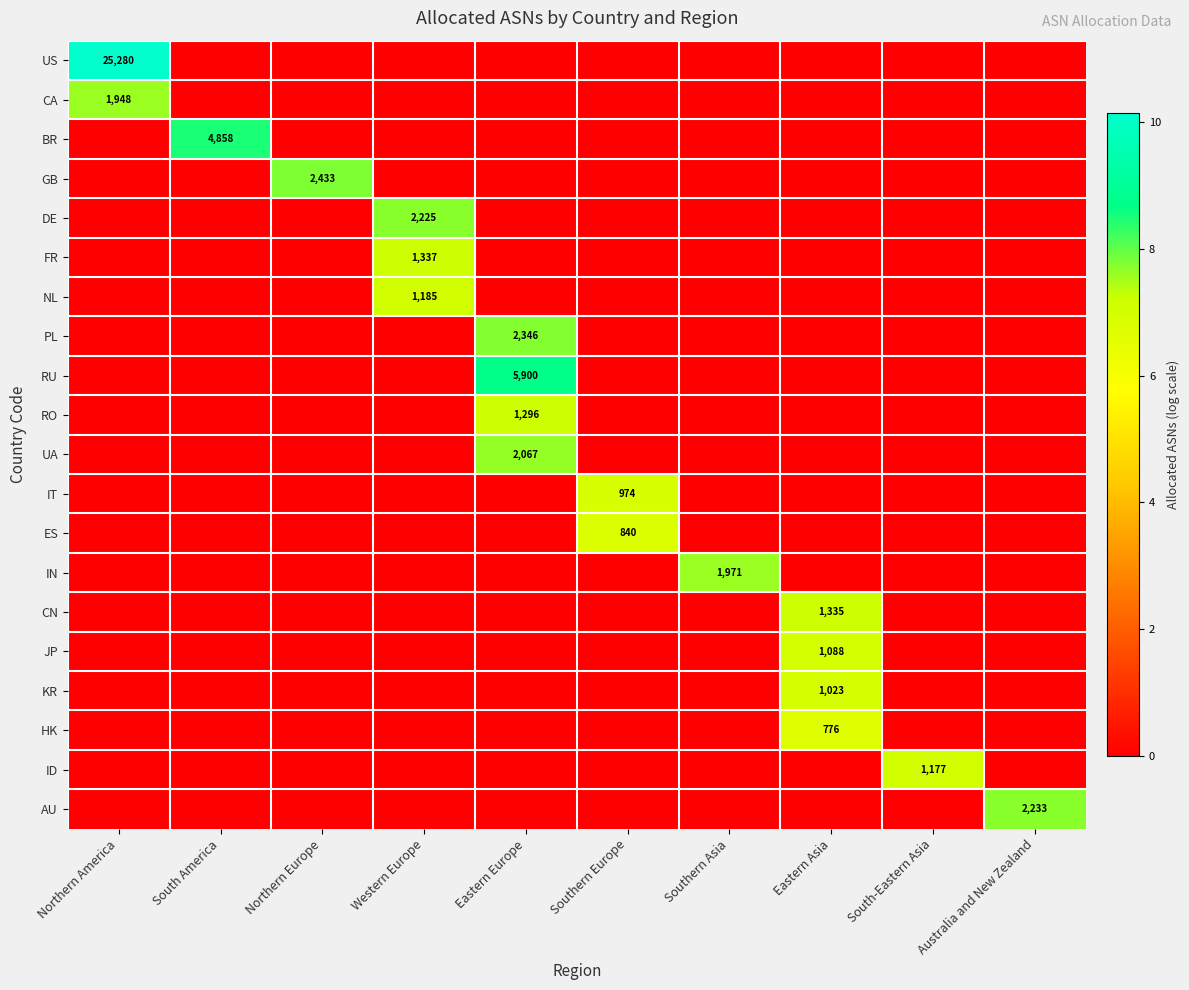

True or false: JP has a value of 1088 at Eastern Asia.

True